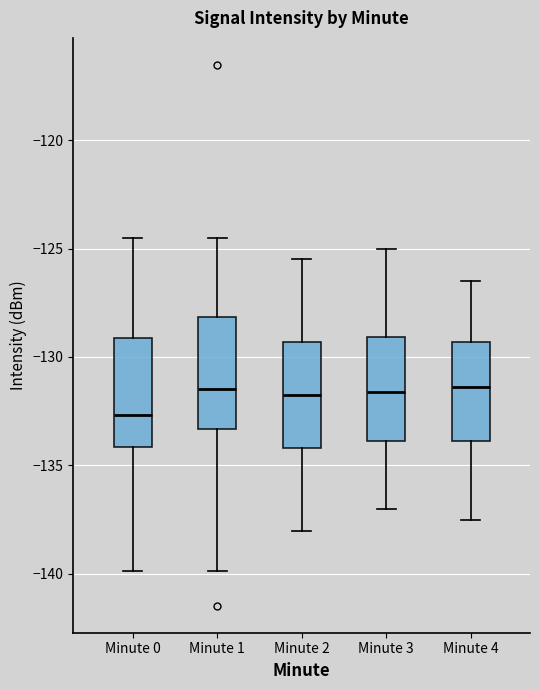

Reading left to right, transcribe this box plot: for each box, give where its median line is, the range the box spans, and where its two whiskers end, as read against the y-axis. The values are not printed on the chart, so give them approximately, as read against the axis.

Minute 0: median -132.5, box -134.0 to -129.0, whiskers -140.0 to -124.5
Minute 1: median -131.5, box -133.5 to -128.0, whiskers -140.0 to -124.5
Minute 2: median -131.5, box -134.0 to -129.5, whiskers -138.0 to -125.5
Minute 3: median -131.5, box -134.0 to -129.0, whiskers -137.0 to -125.0
Minute 4: median -131.5, box -134.0 to -129.5, whiskers -137.5 to -126.5